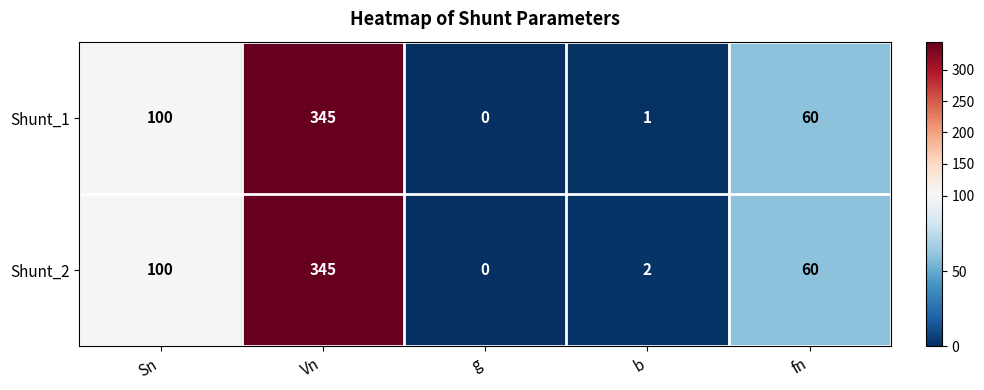

What is the total value across all series at Vn?

690